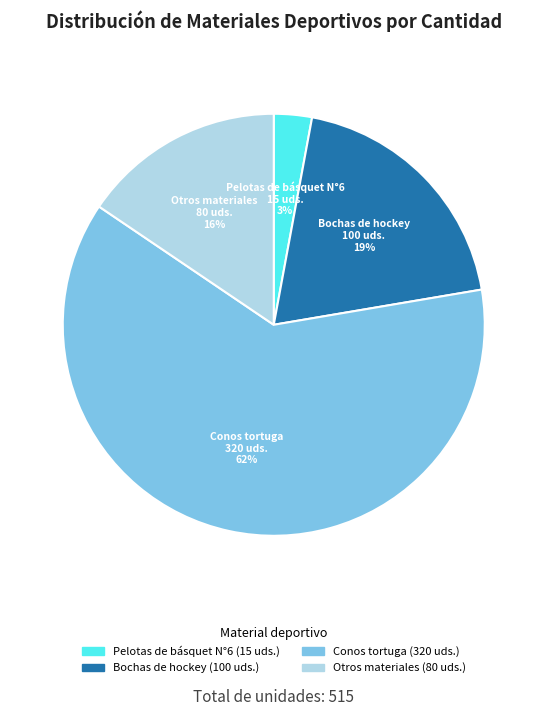

Is there any slice that represents more than half of the pie?

Yes